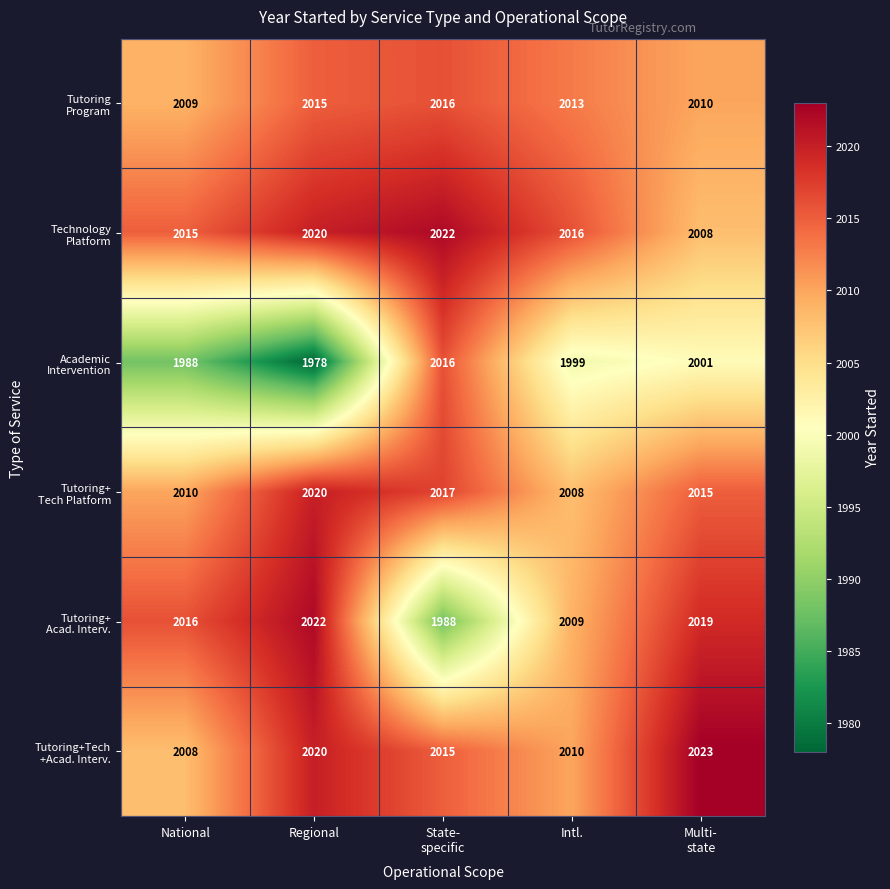

What is the spread (max minus min) of values at Intl.?

17